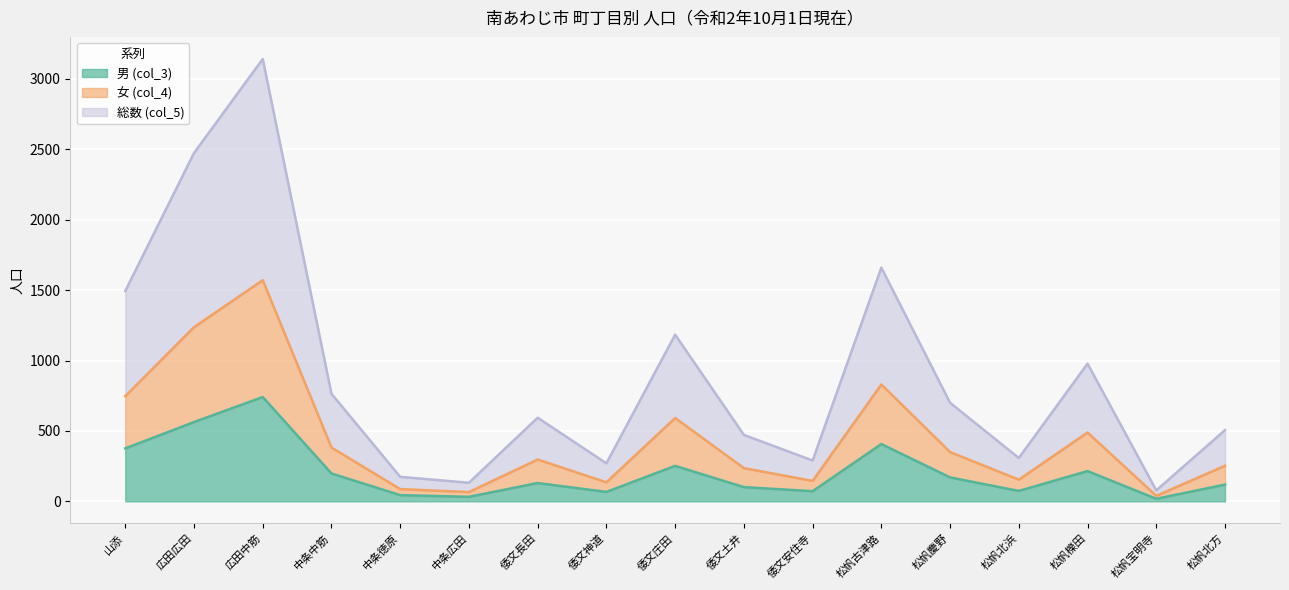

In 総数 (col_5), how many points are higher than both neighbors (excluding endpoints)?

5